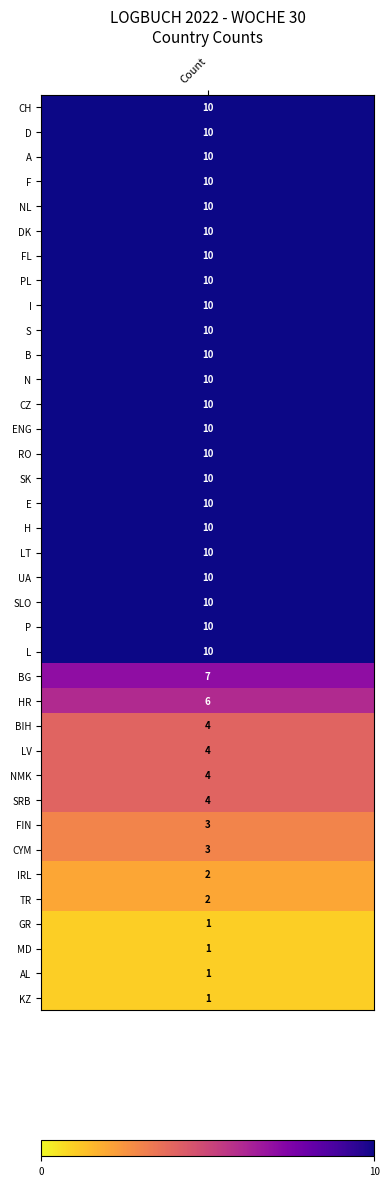

Between 35 and 18, which is larger?

18